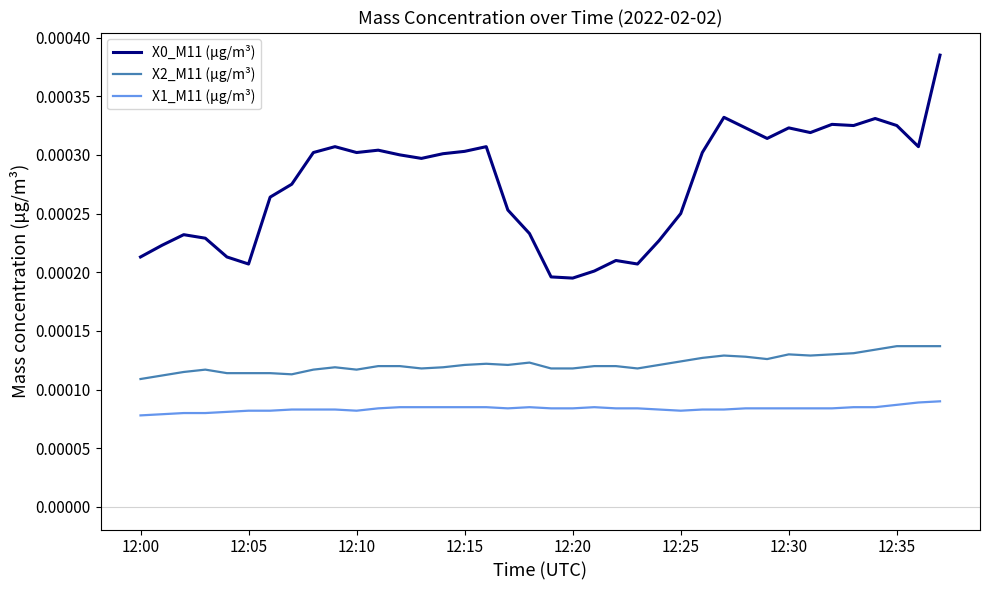

True or false: X0_M11 (μg/m³) and X1_M11 (μg/m³) intersect in this chart.

False